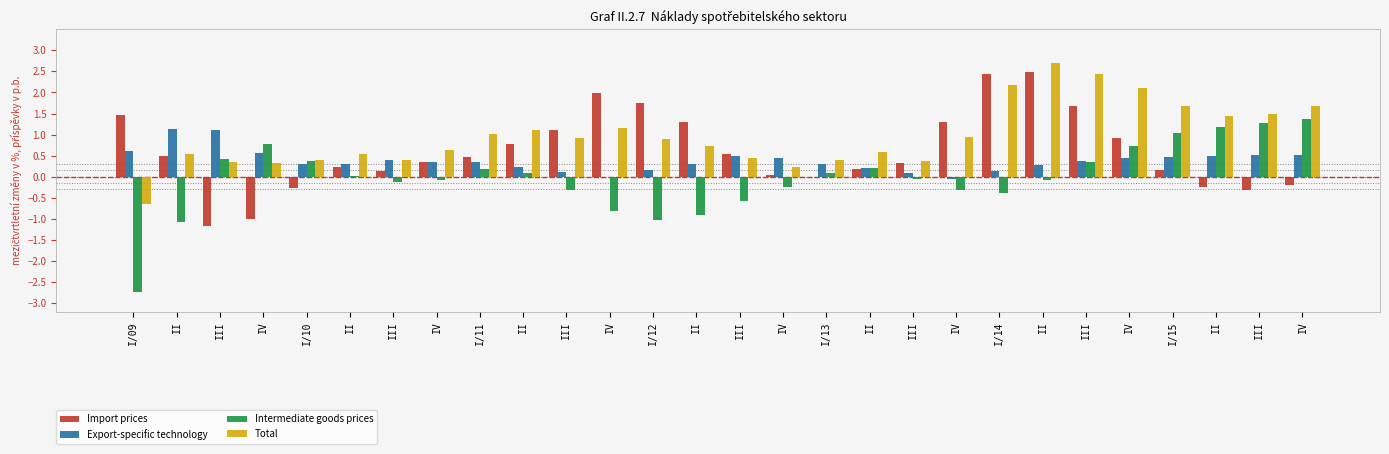

What is the smallest value displayed?

-2.7